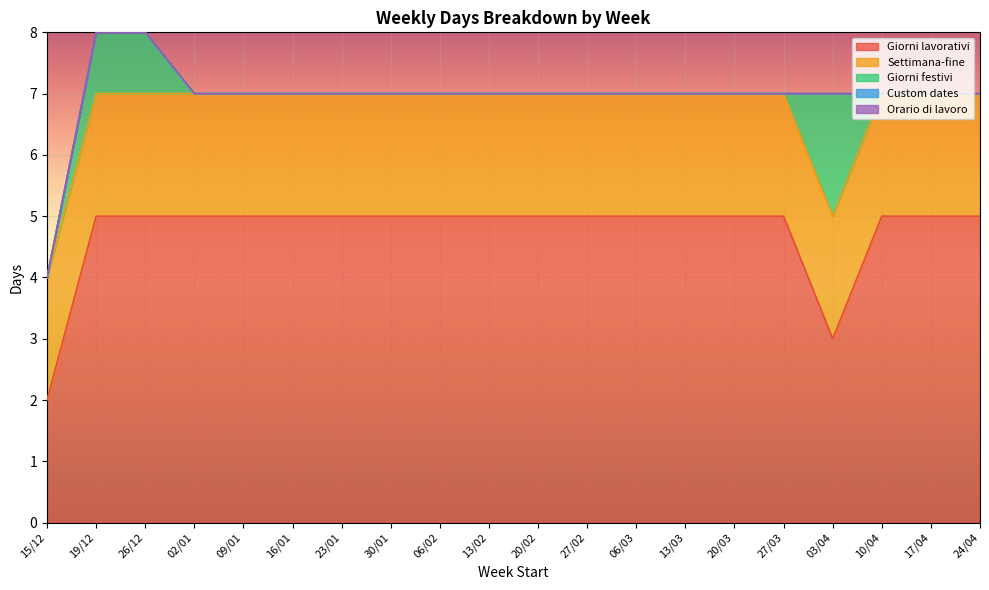

True or false: Giorni lavorativi and Settimana-fine intersect in this chart.

False